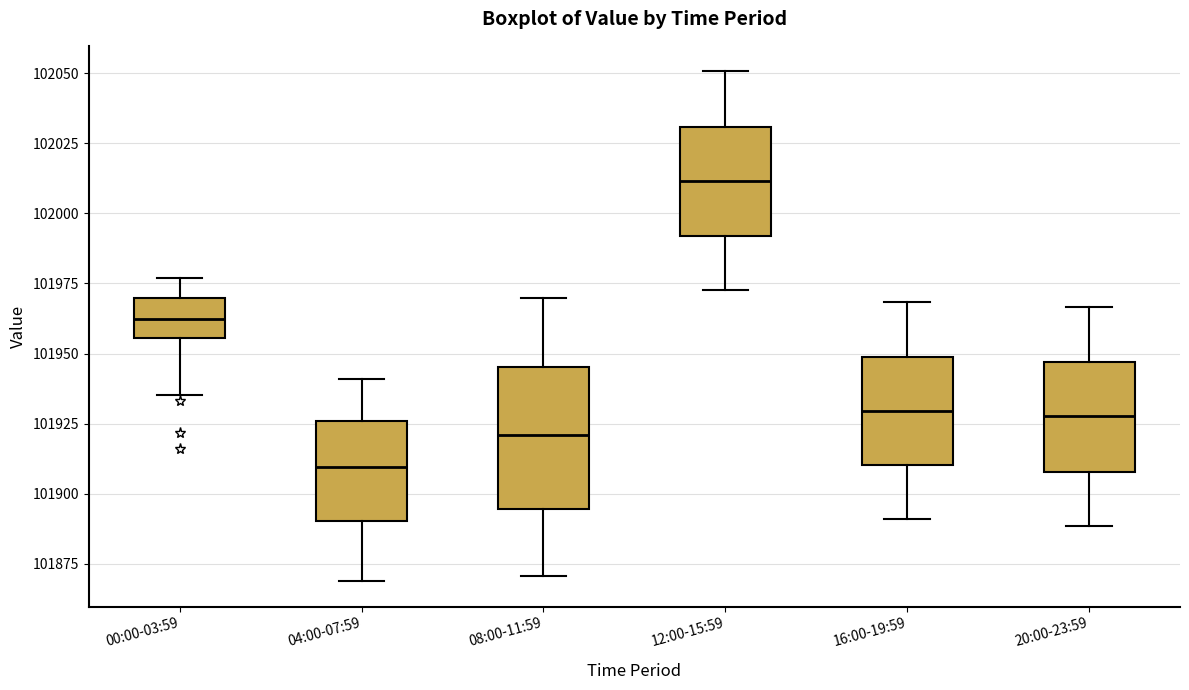

Which box is the tallest, from its lower edge to its upper edge?

08:00-11:59